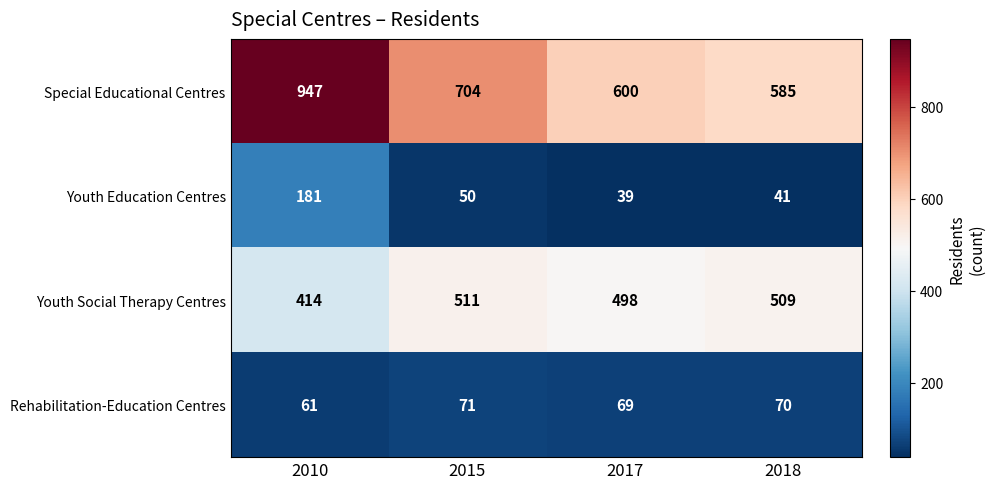

The Youth Education Centres series shows 41 at 2018. True or false?

True